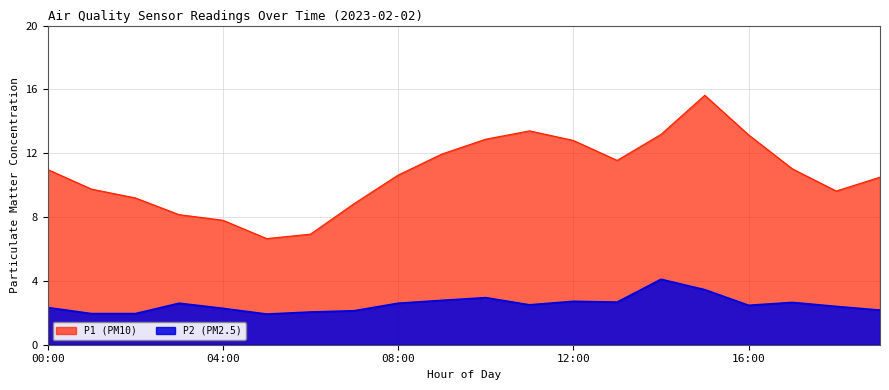

How many lines are shown in the chart?

2